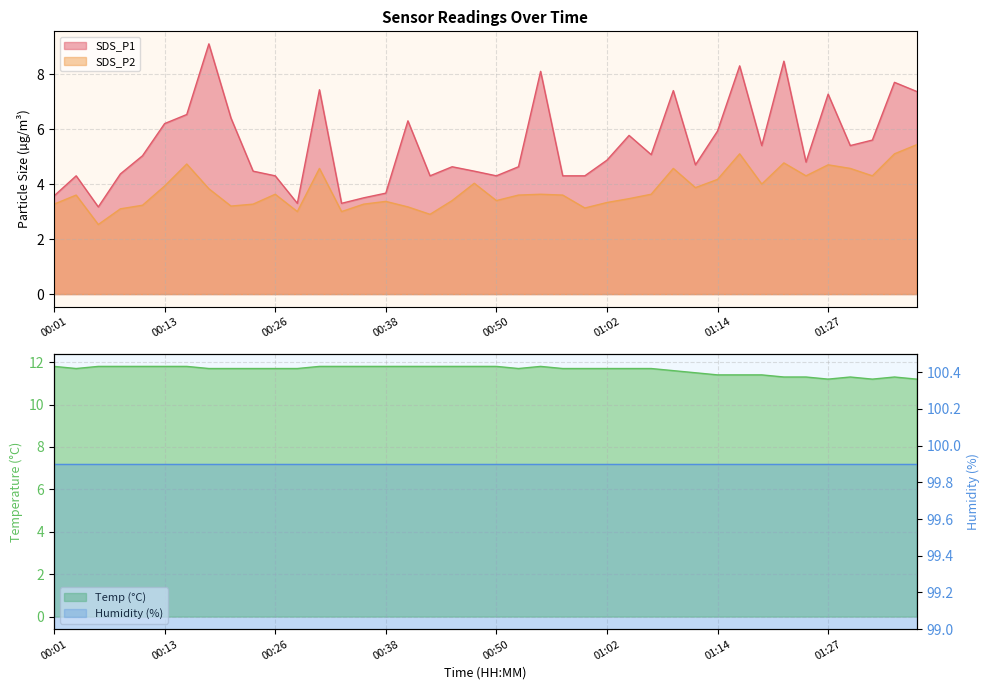

What is the value of the SDS_P2 point at the 3rd from the left?

2.5